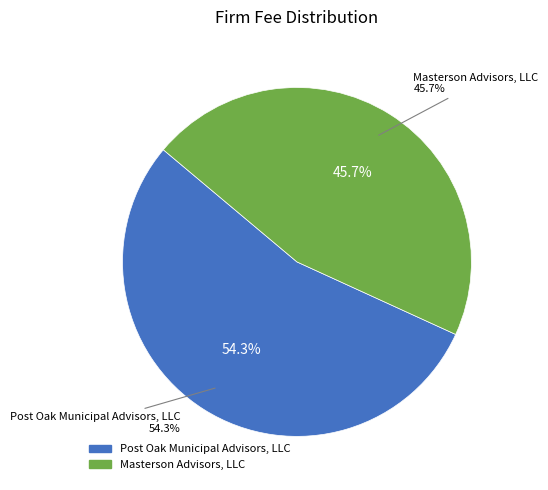

To the nearest percent, what is the combined percentage of Post Oak Municipal Advisors, LLC and Masterson Advisors, LLC?

100%